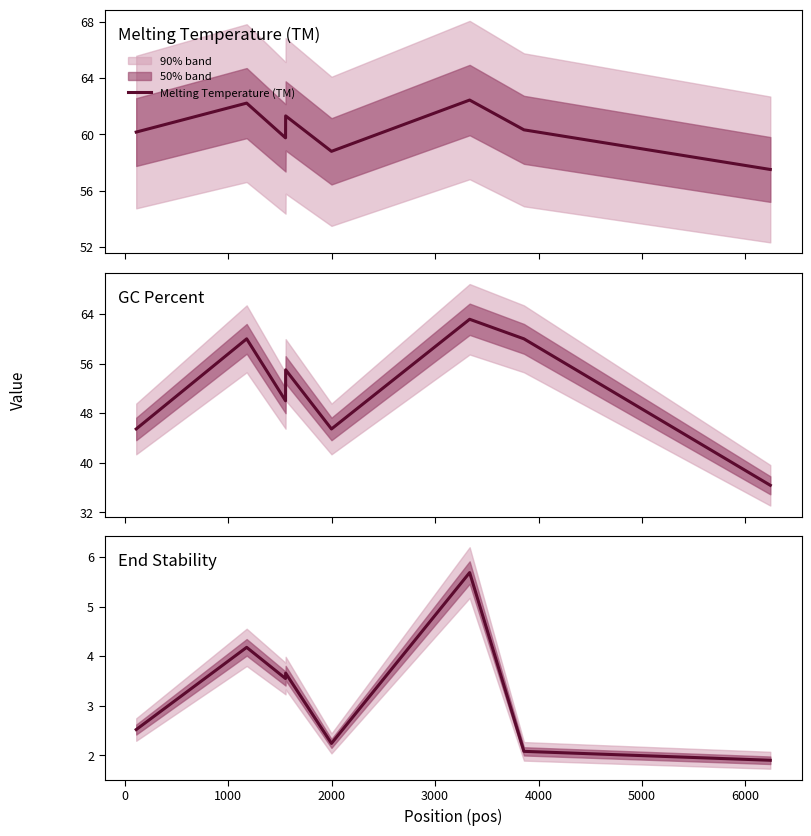

What is the difference between the End Stability values at −1000 and 1000?

1.0